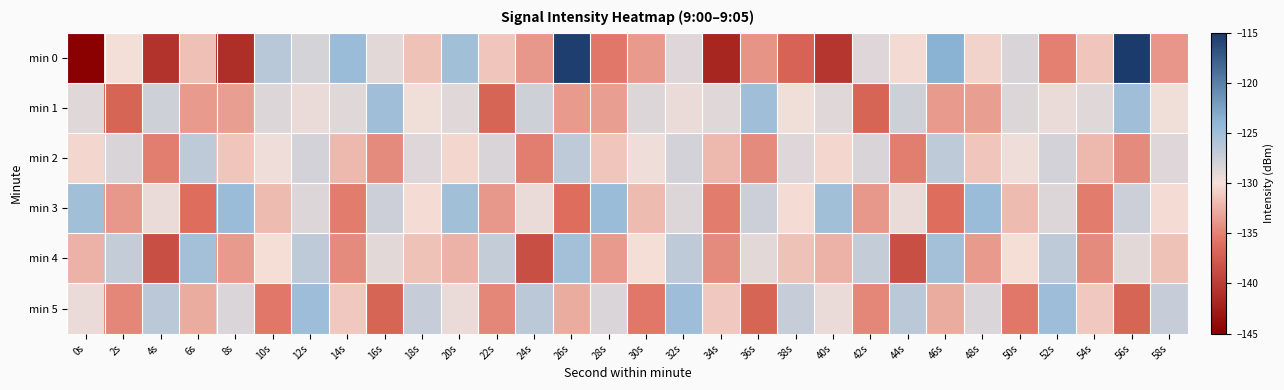

Count the number of categories in the chart.

30